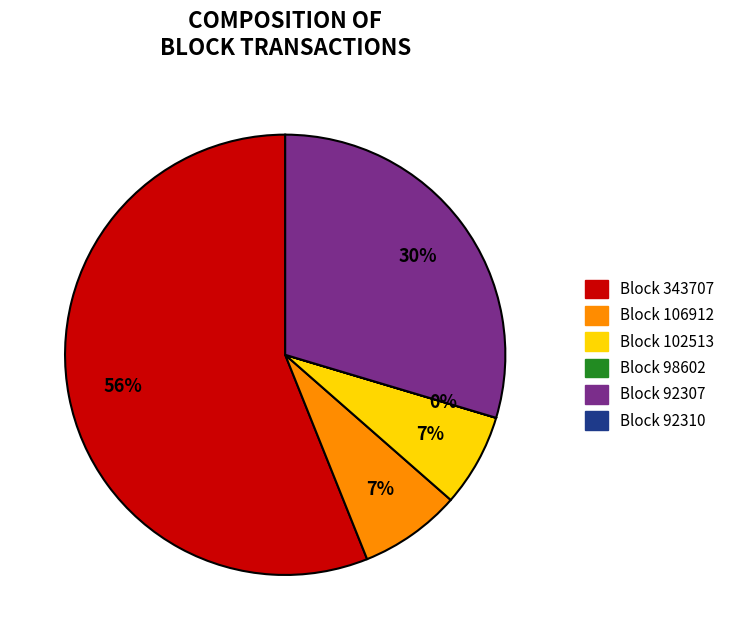

To the nearest percent, what is the difference between the largest and smallest slice percentages?

56%